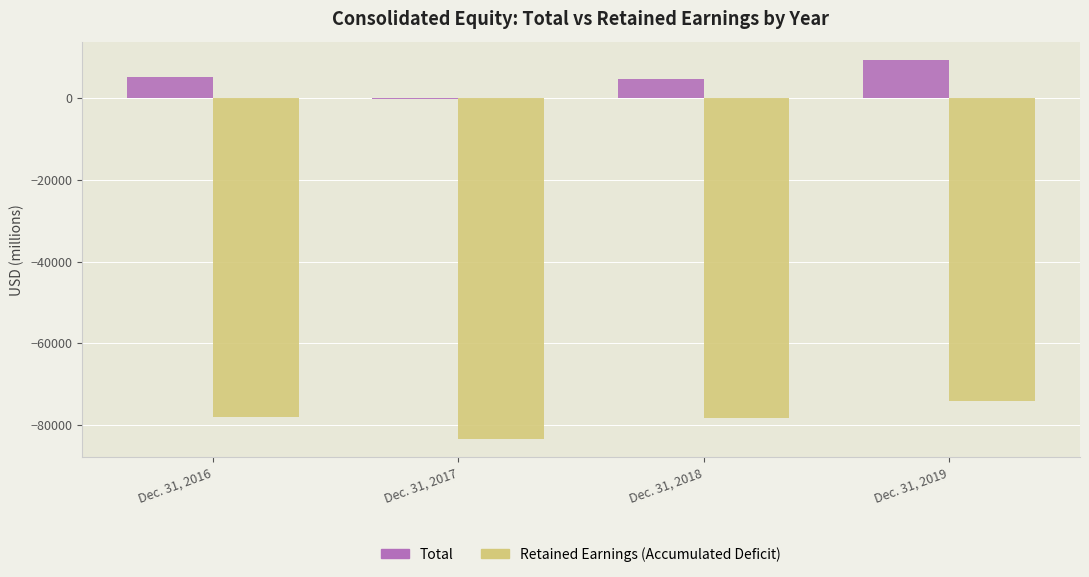

What is the value of the Total bar at the 1st from the left?

5075